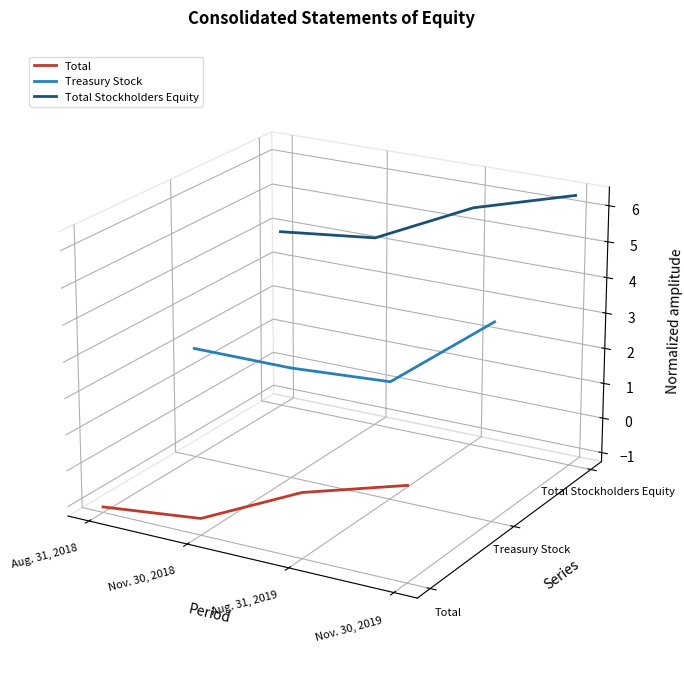

Which series has the largest total across all categories?

Total Stockholders Equity